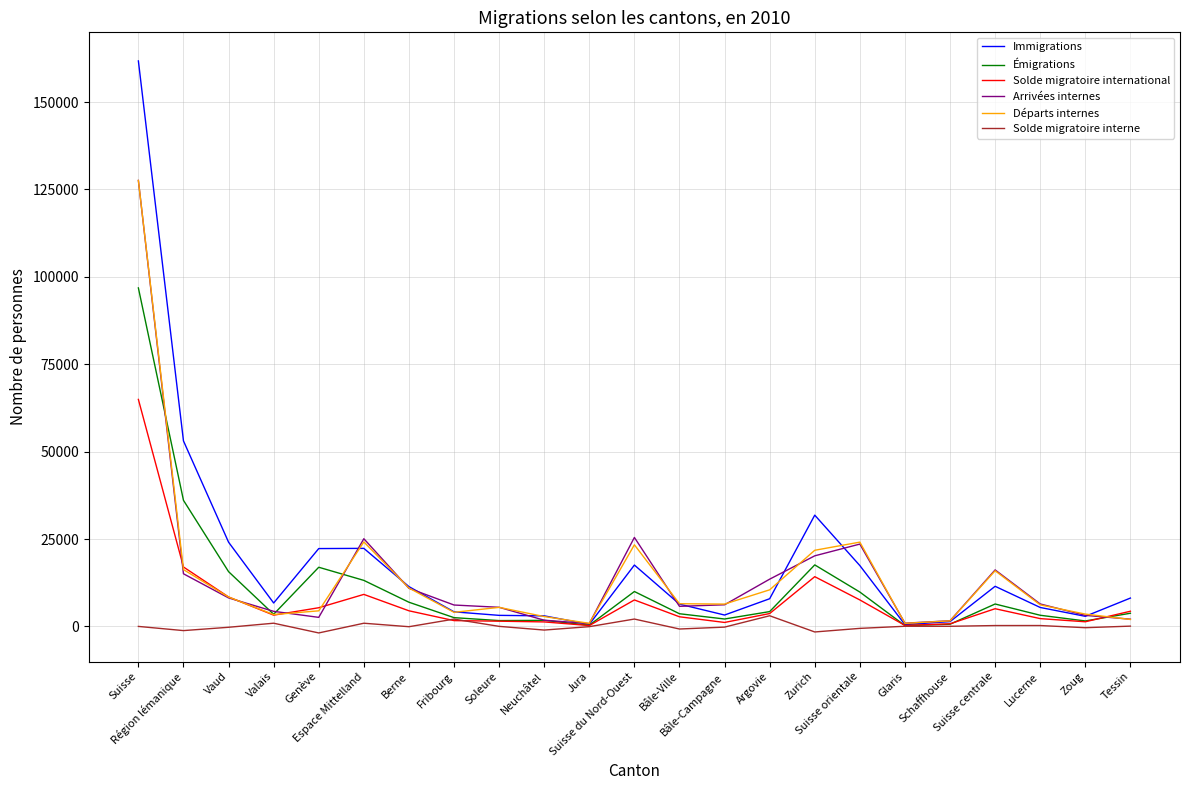

Which series has the largest range (max minus min)?

Immigrations